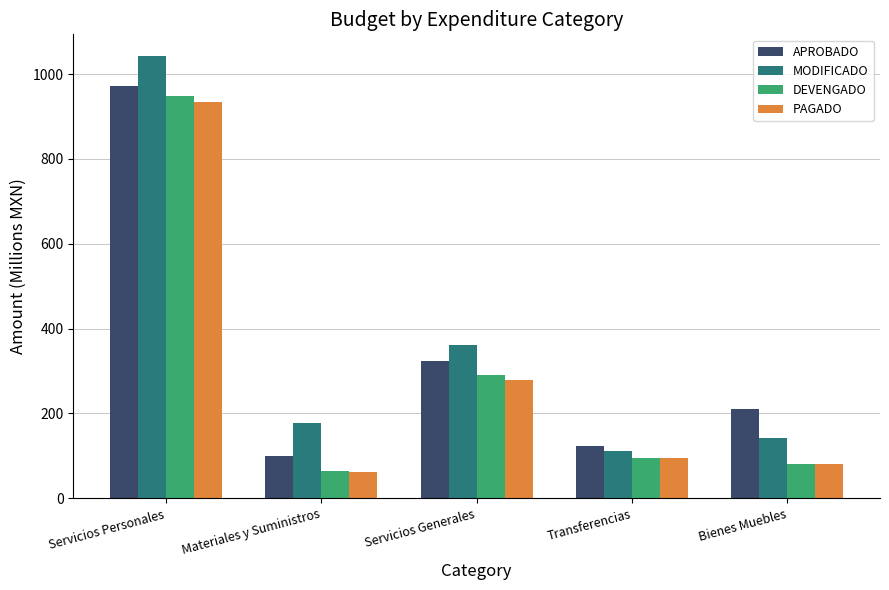

Which series has the largest range (max minus min)?

MODIFICADO